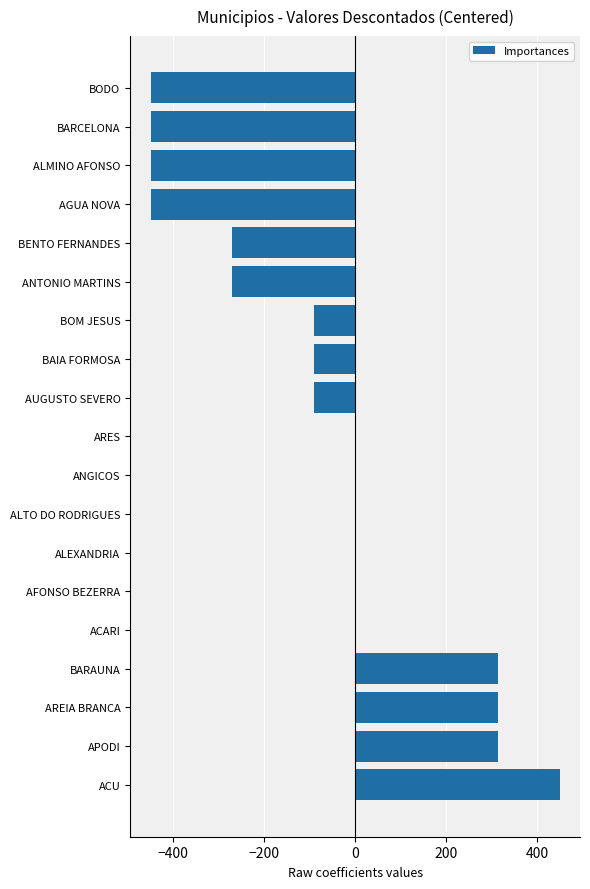

The value at ANTONIO MARTINS is -270. True or false?

True